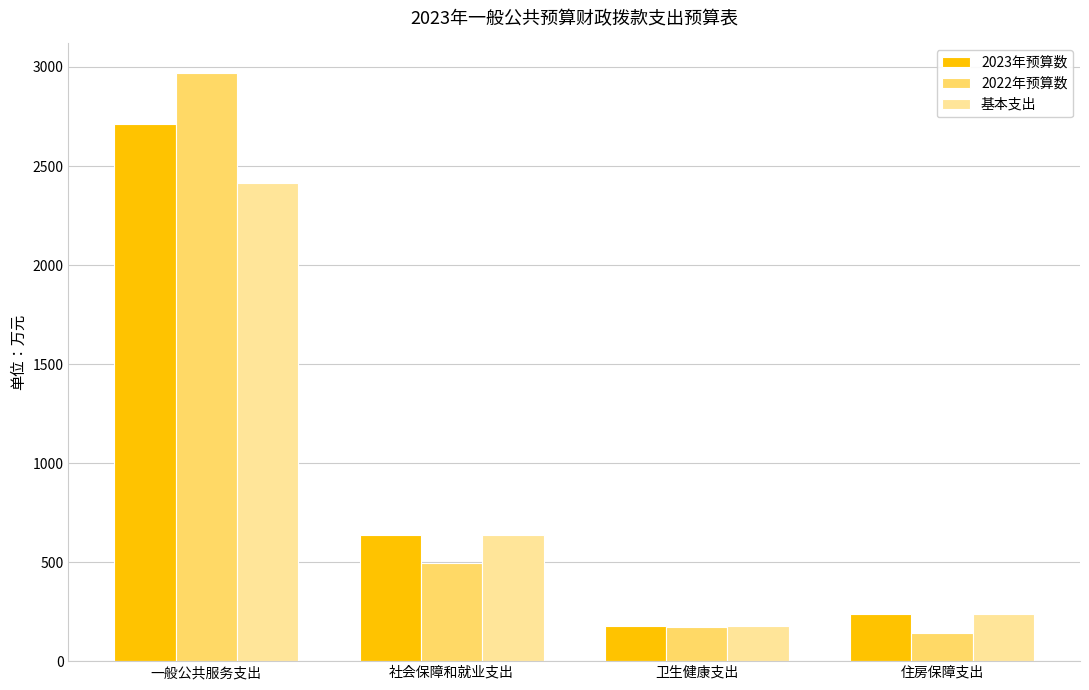

What is the label of the 4th bar from the left?

住房保障支出